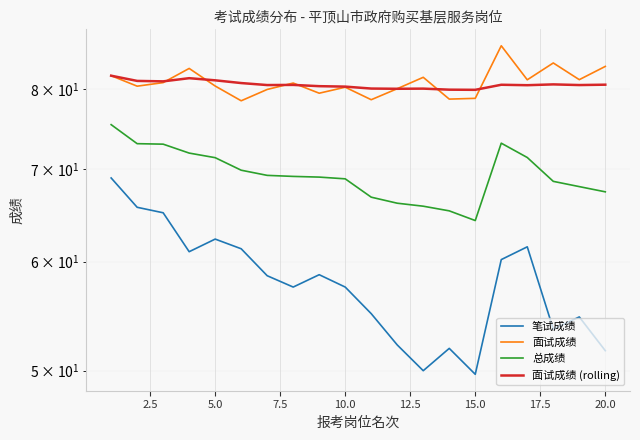

Does the chart display data point markers on the line(s)?

No